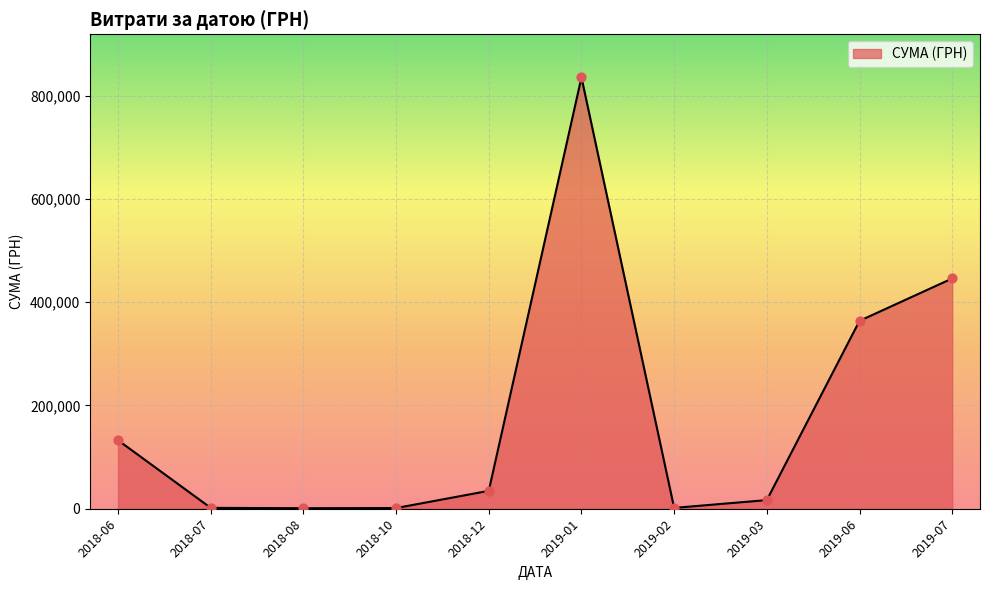

What is the difference between the maximum and minimum values?

834035.0